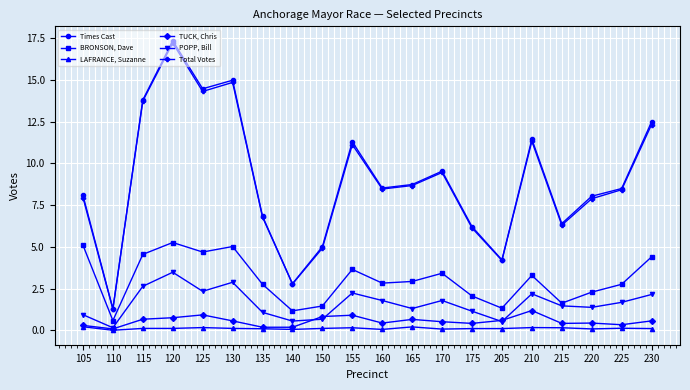

What is the average value of the POPP, Bill series?

1.6